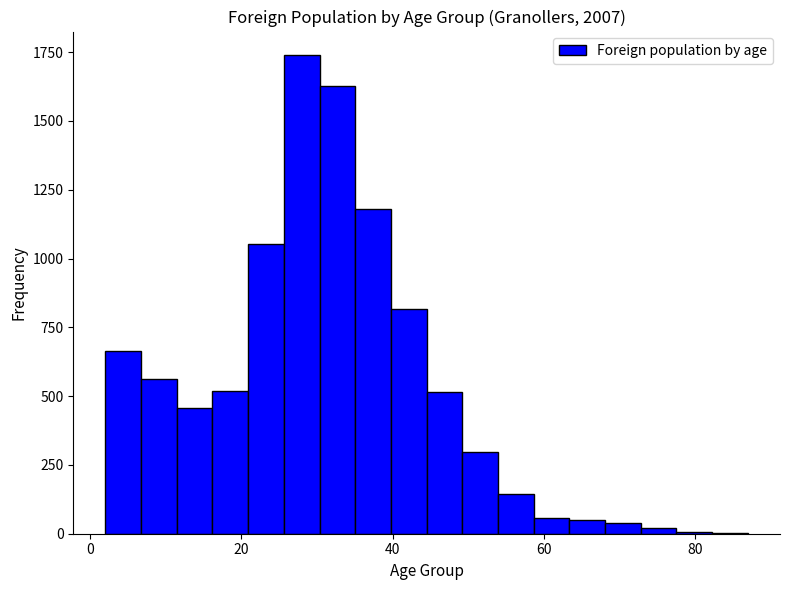

Read against the x-axis, roughly where is the centre of the tallest bar?

28